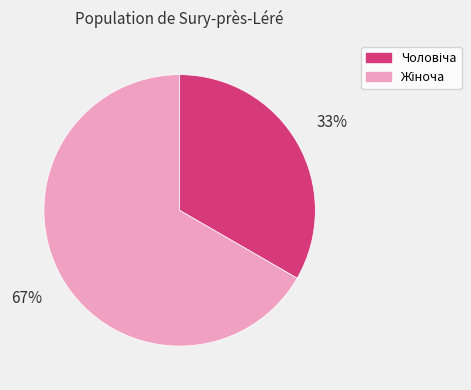

Does any single category account for the majority?

Yes